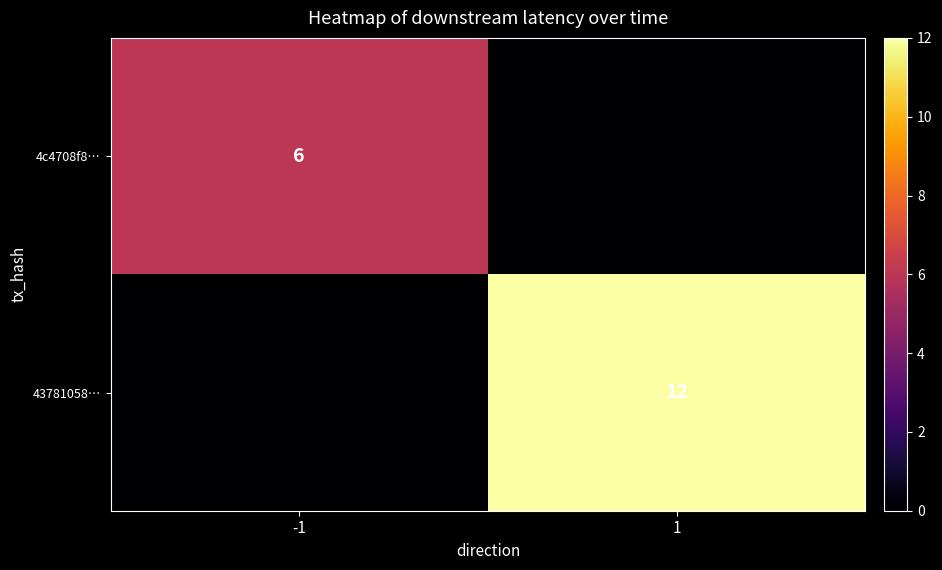

The 4c4708f8… series shows 3 at -1. True or false?

False